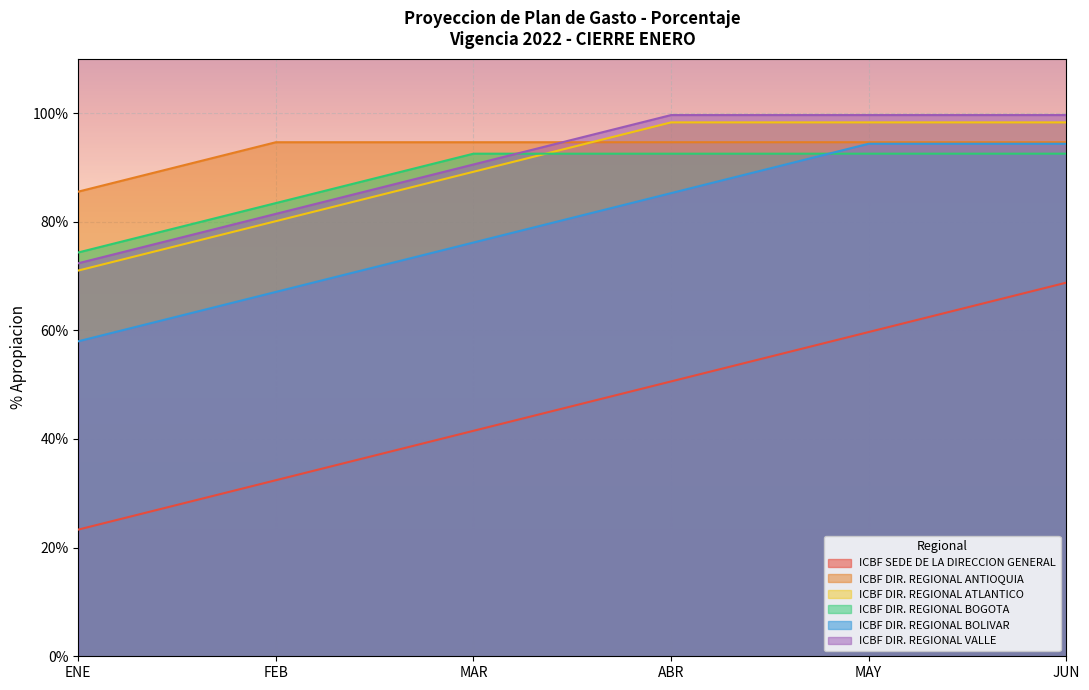

Read the ICBF SEDE DE LA DIRECCION GENERAL value at JUN.

0.7